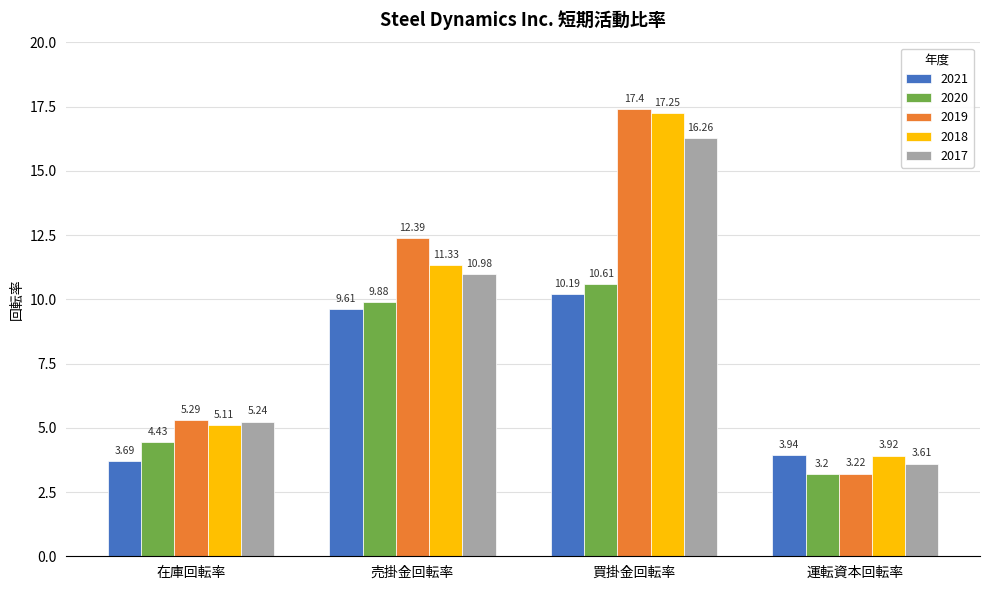

What is the label of the 1st bar from the left?

在庫回転率